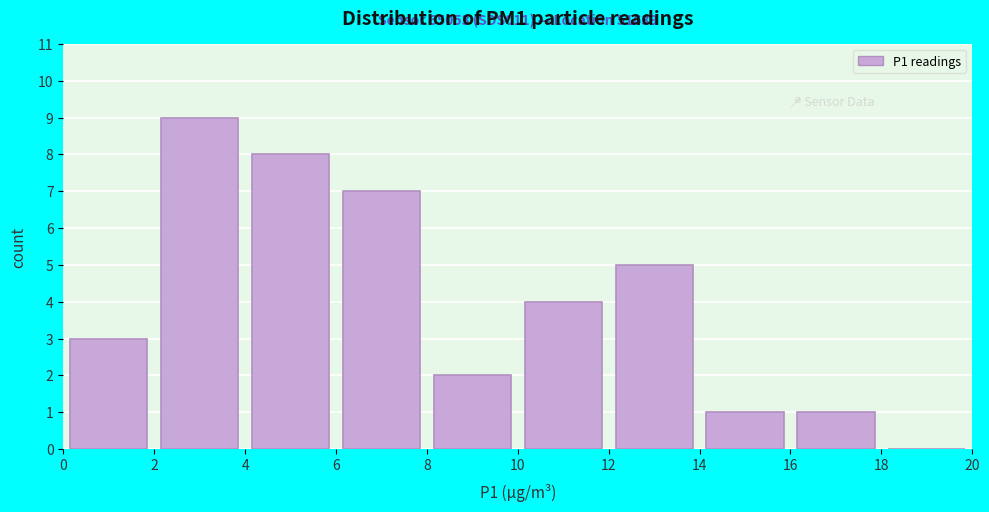

Over which range of the x-axis is the bar tallest?

2 to 4